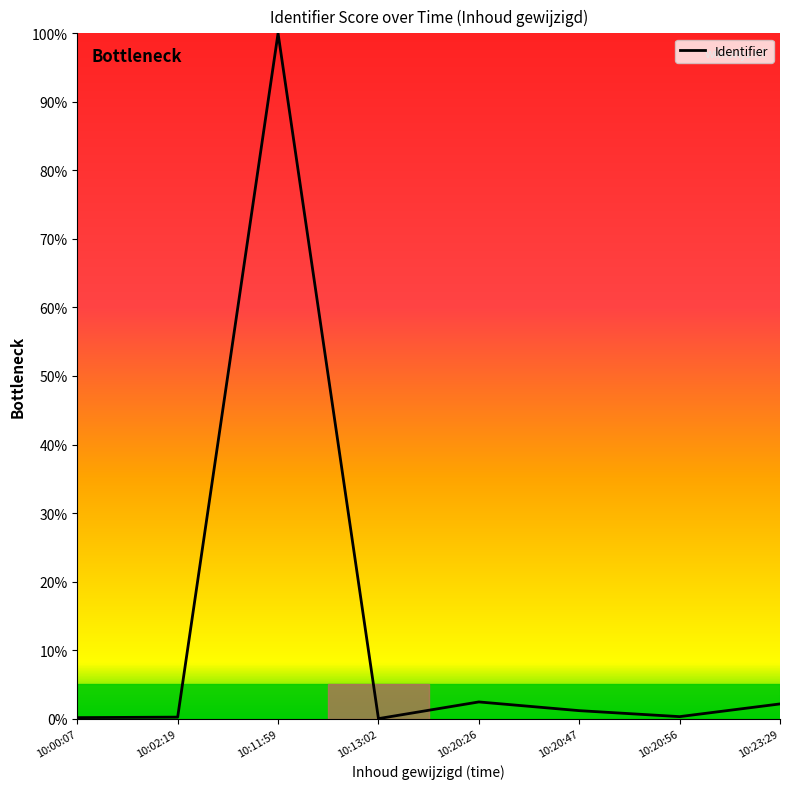

True or false: the data shows 2.1 at 10:23:29.

True